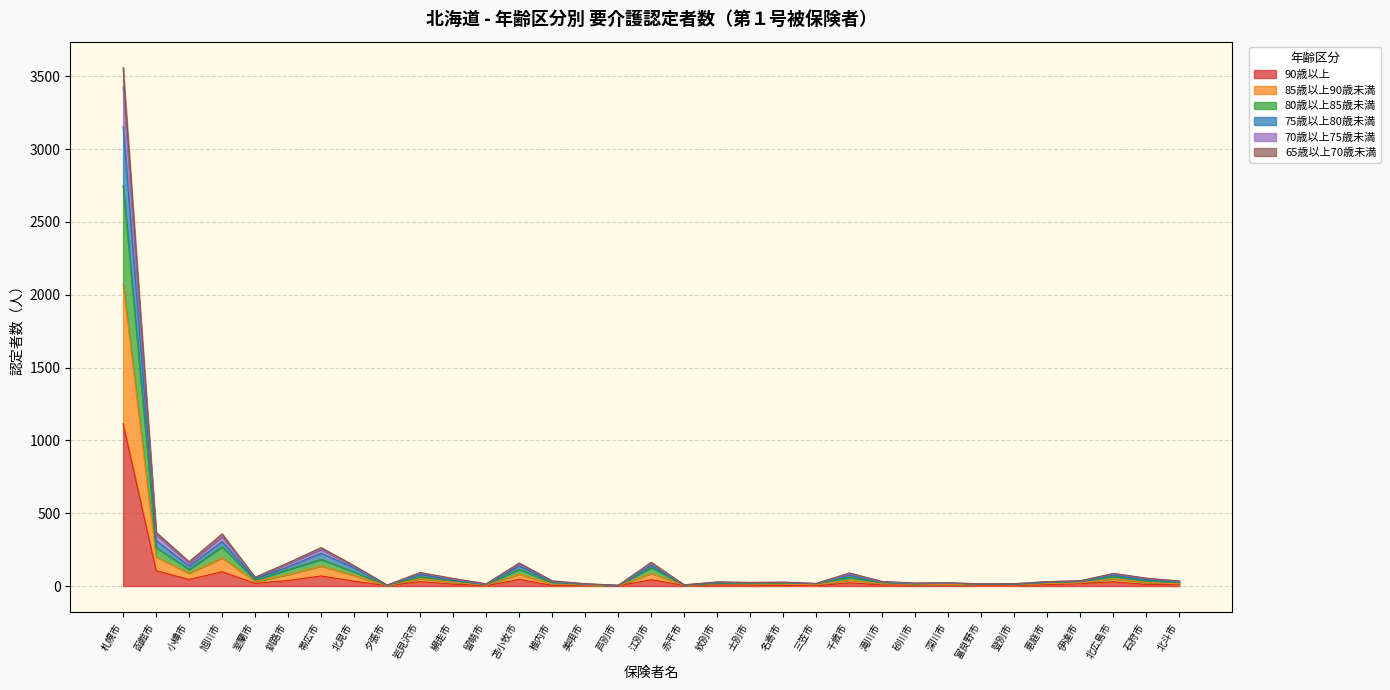

How many lines are shown in the chart?

6